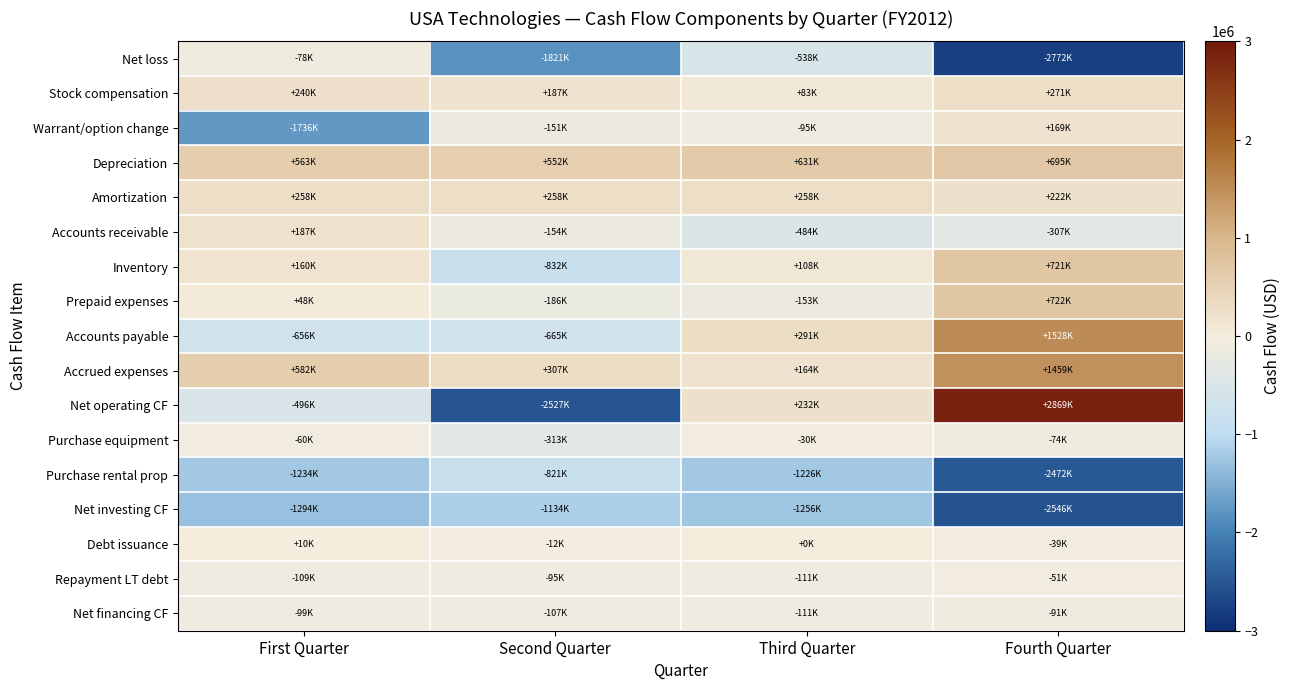

Which series changed the most between First Quarter and Second Quarter?

Net operating CF